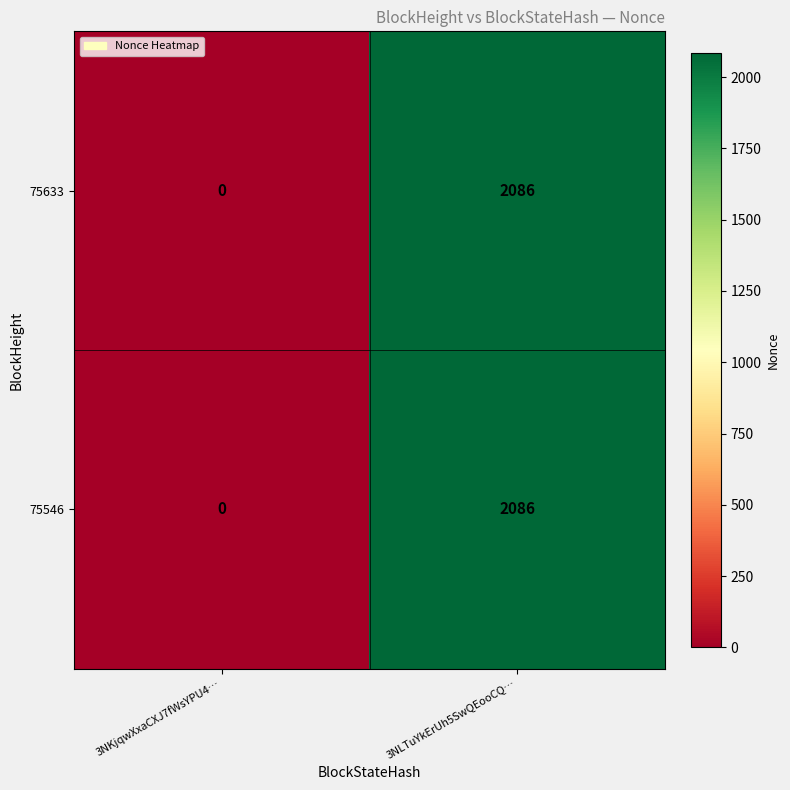

At how many categories does at least one series exceed 209?

1